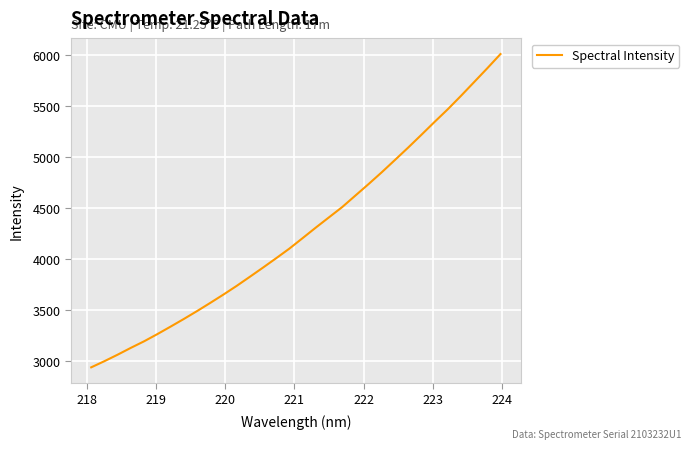

What is the minimum value shown in the chart?

2941.3